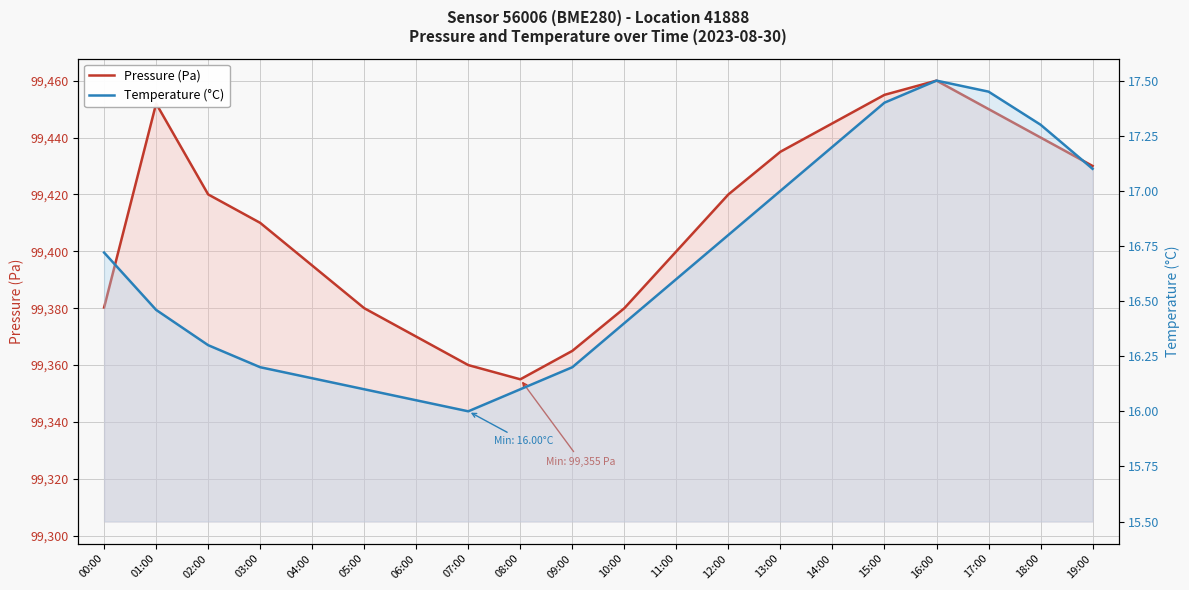

Where is Pressure (Pa) nearest to the value 99407?

03:00